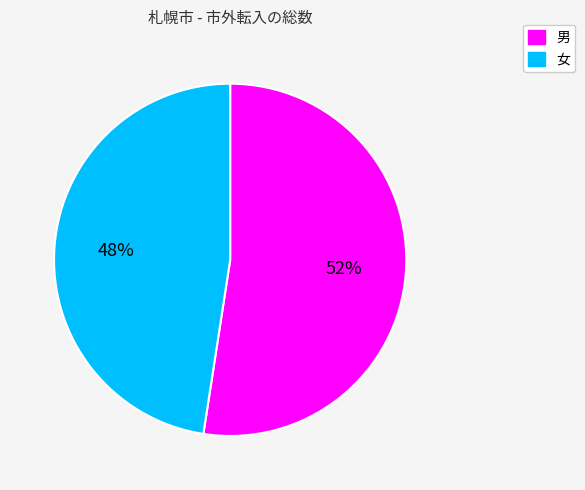

True or false: 男 accounts for 44% of the total.

False